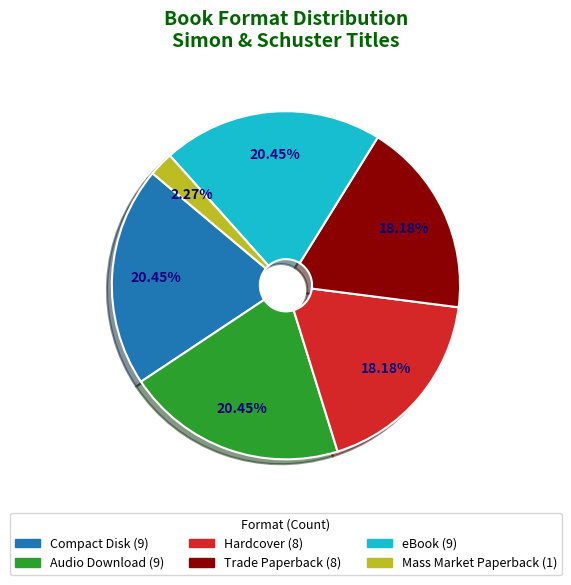

Do Compact Disk and Mass Market Paperback together represent more than half of the pie?

No